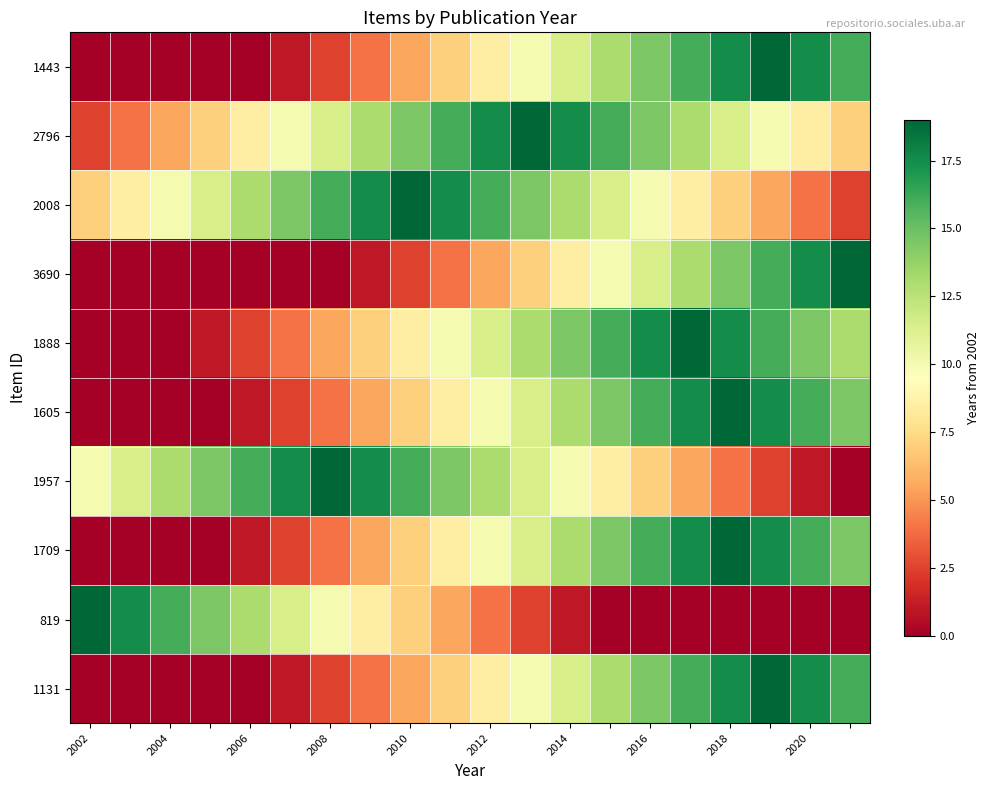

Reading left to right, what are all the values shown in this chart?

1443: 0.0	0.0	0.0	0.0	0.0	1.0	2.5	4.0	5.5	7.0	8.5	10.0	11.5	13.0	14.5	16.0	17.5	19.0	17.5	16.0
2796: 2.5	4.0	5.5	7.0	8.5	10.0	11.5	13.0	14.5	16.0	17.5	19.0	17.5	16.0	14.5	13.0	11.5	10.0	8.5	7.0
2008: 7.0	8.5	10.0	11.5	13.0	14.5	16.0	17.5	19.0	17.5	16.0	14.5	13.0	11.5	10.0	8.5	7.0	5.5	4.0	2.5
3690: 0.0	0.0	0.0	0.0	0.0	0.0	0.0	1.0	2.5	4.0	5.5	7.0	8.5	10.0	11.5	13.0	14.5	16.0	17.5	19.0
1888: 0.0	0.0	0.0	1.0	2.5	4.0	5.5	7.0	8.5	10.0	11.5	13.0	14.5	16.0	17.5	19.0	17.5	16.0	14.5	13.0
1605: 0.0	0.0	0.0	0.0	1.0	2.5	4.0	5.5	7.0	8.5	10.0	11.5	13.0	14.5	16.0	17.5	19.0	17.5	16.0	14.5
1957: 10.0	11.5	13.0	14.5	16.0	17.5	19.0	17.5	16.0	14.5	13.0	11.5	10.0	8.5	7.0	5.5	4.0	2.5	1.0	0.0
1709: 0.0	0.0	0.0	0.0	1.0	2.5	4.0	5.5	7.0	8.5	10.0	11.5	13.0	14.5	16.0	17.5	19.0	17.5	16.0	14.5
819: 19.0	17.5	16.0	14.5	13.0	11.5	10.0	8.5	7.0	5.5	4.0	2.5	1.0	0.0	0.0	0.0	0.0	0.0	0.0	0.0
1131: 0.0	0.0	0.0	0.0	0.0	1.0	2.5	4.0	5.5	7.0	8.5	10.0	11.5	13.0	14.5	16.0	17.5	19.0	17.5	16.0